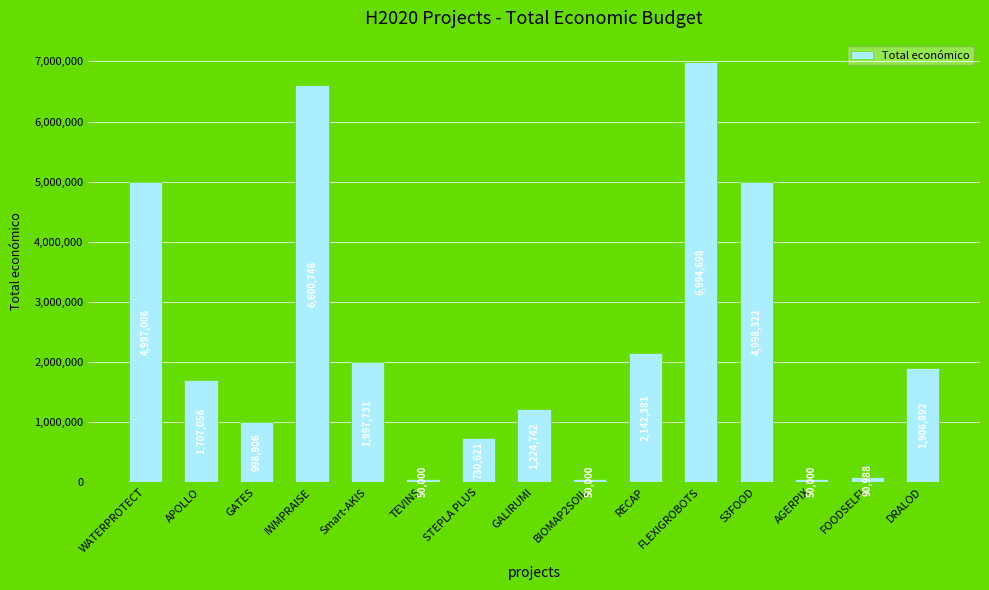

The value at AGERPIX is 50000. True or false?

True